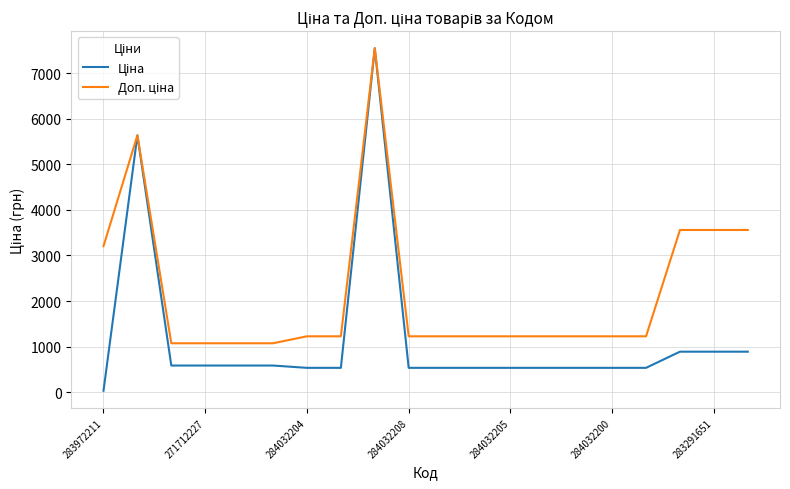

What is the greatest value displayed?

7545.9